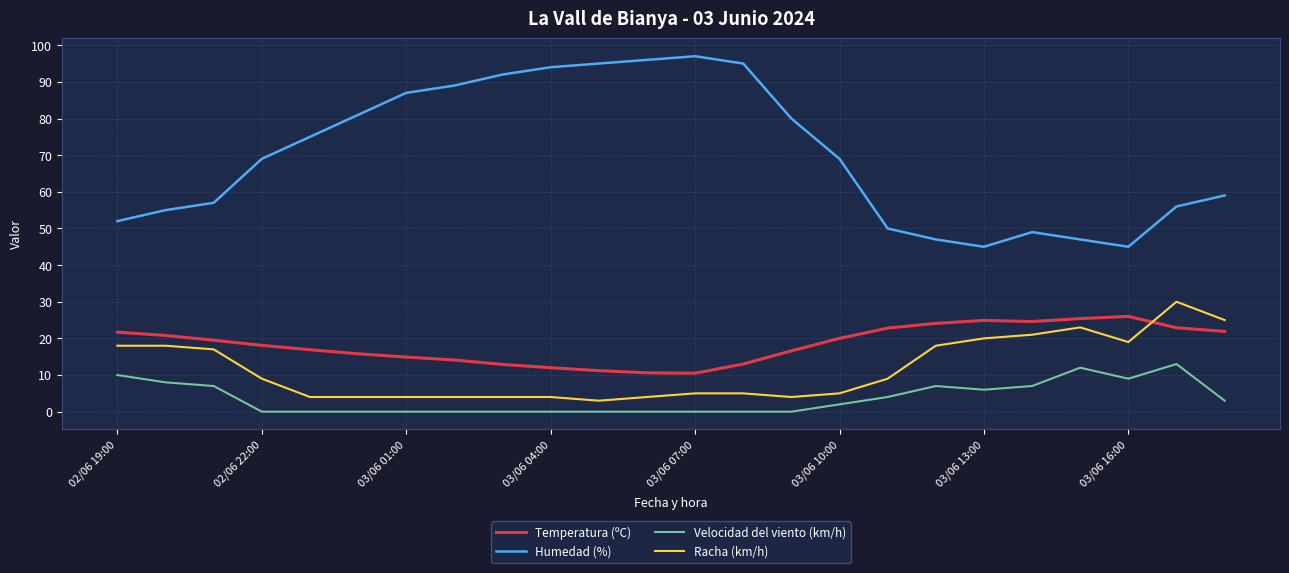

True or false: Racha (km/h) and Humedad (%) cross at least once.

False